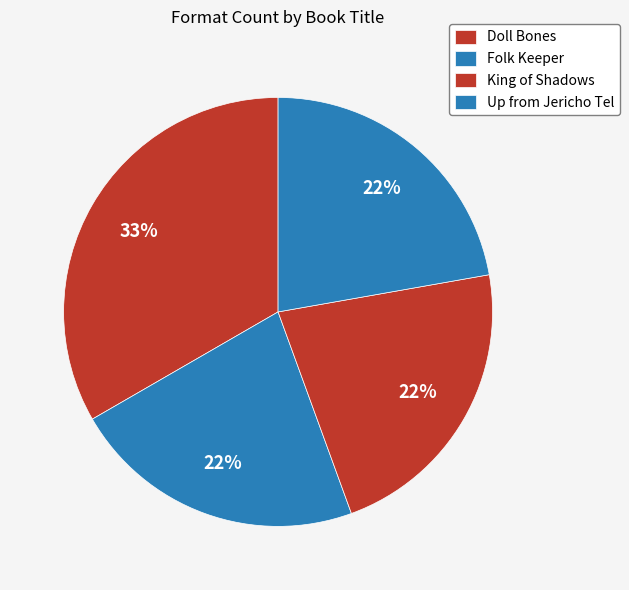

Which category has the smallest portion of the pie?

Folk Keeper